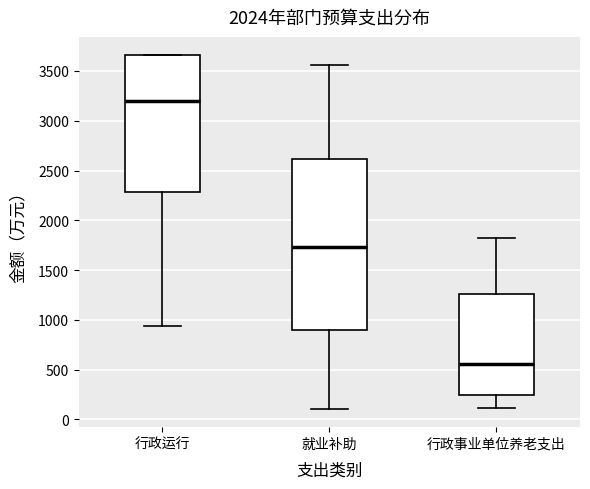

Reading left to right, transcribe this box plot: for each box, give where its median line is, the range the box spans, and where its two whiskers end, as read against the y-axis. The values are not printed on the chart, so give them approximately, as read against the axis.

行政运行: median 3200, box 2300 to 3650, whiskers 950 to 3650
就业补助: median 1750, box 900 to 2600, whiskers 100 to 3550
行政事业单位养老支出: median 550, box 250 to 1250, whiskers 100 to 1800